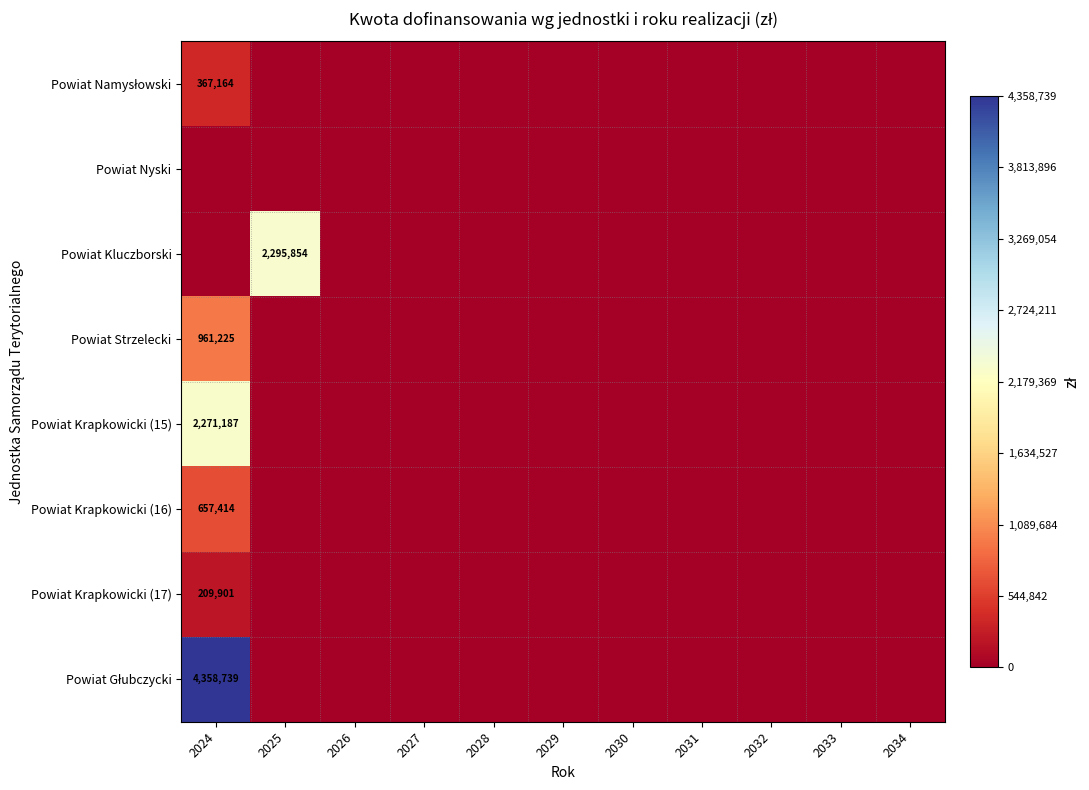

What is the sum of the Powiat Strzelecki values at 2025 and 2024?

961225.3